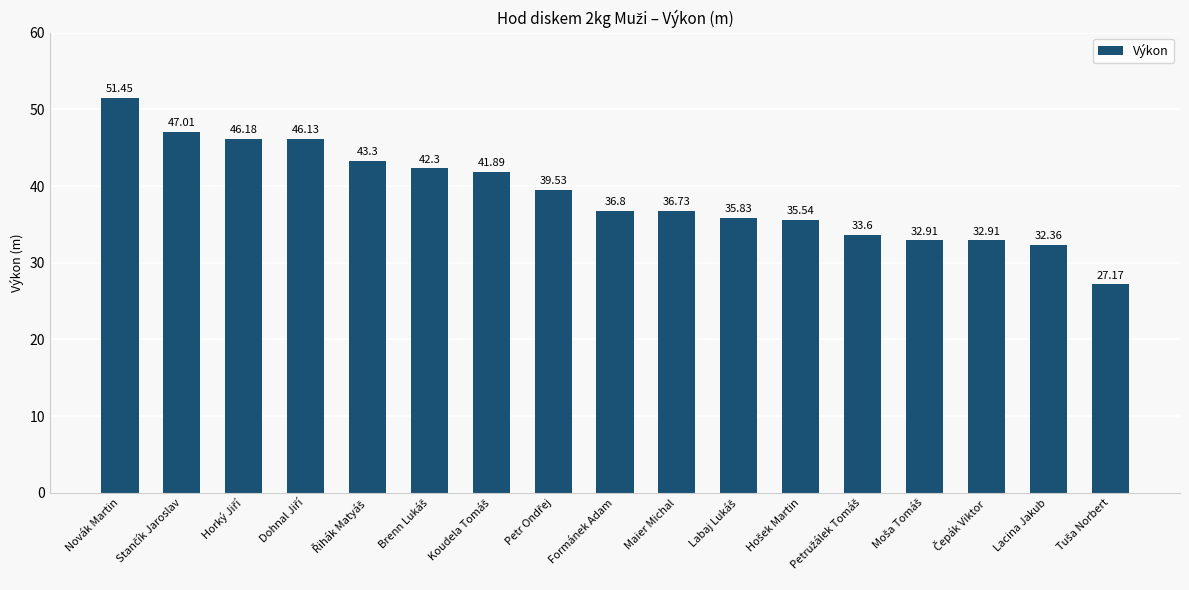

What is the smallest value displayed?

27.2